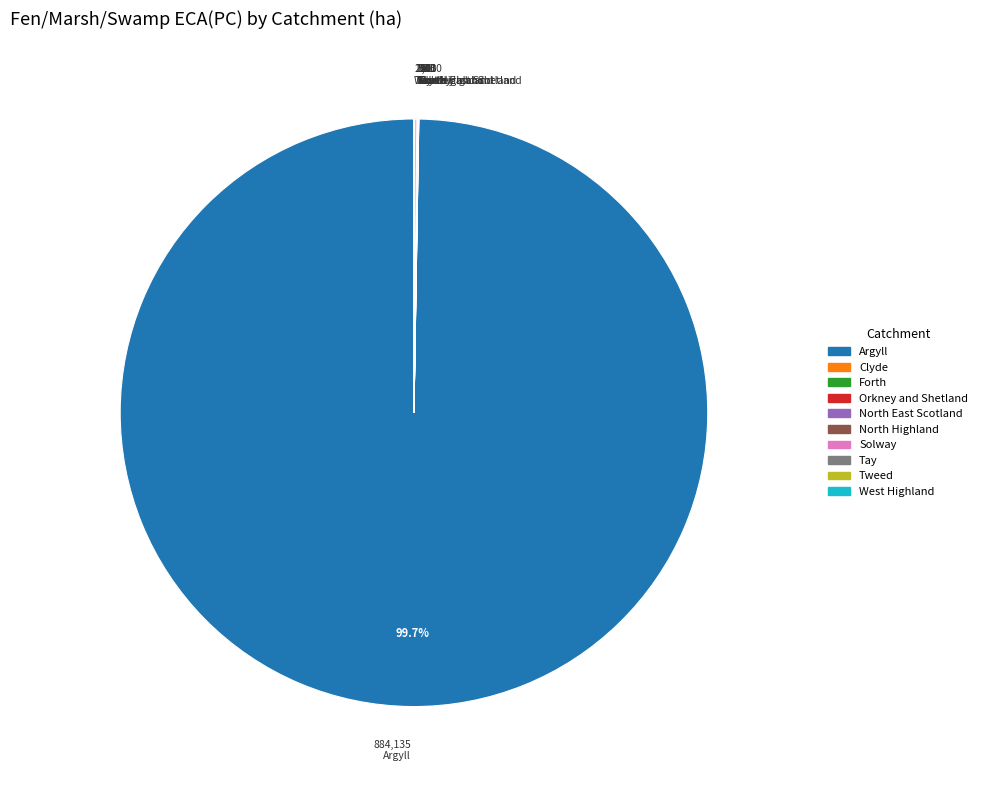

What is the majority slice?

Argyll